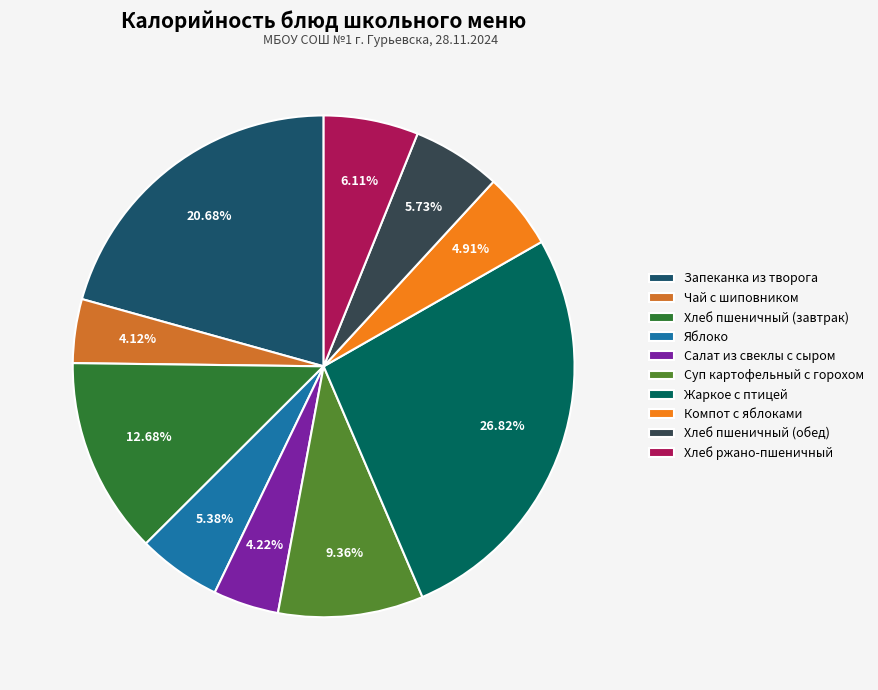

Combined, what portion of the pie is Запеканка из творога and Хлеб ржано-пшеничный?

26.8%